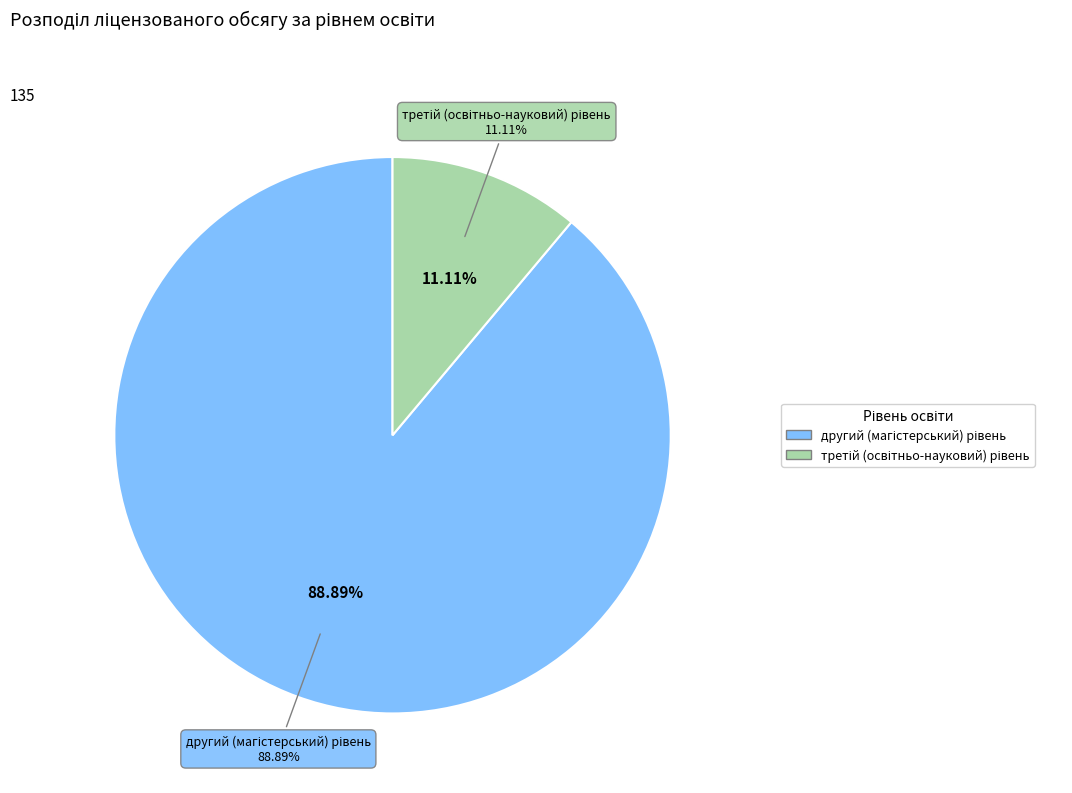

What is the smallest slice in the pie chart?

третій (освітньо-науковий) рівень